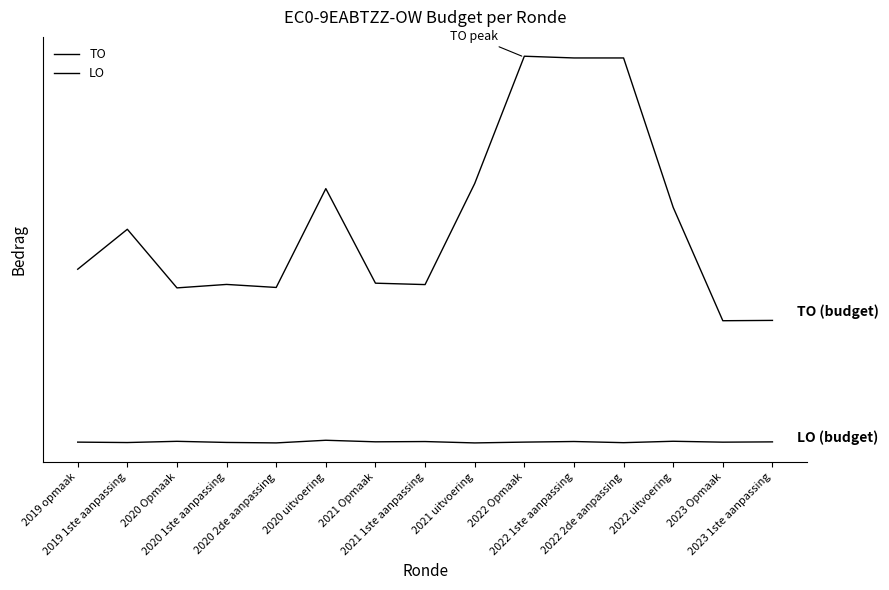

Is this an area chart (filled region under the line)?

No